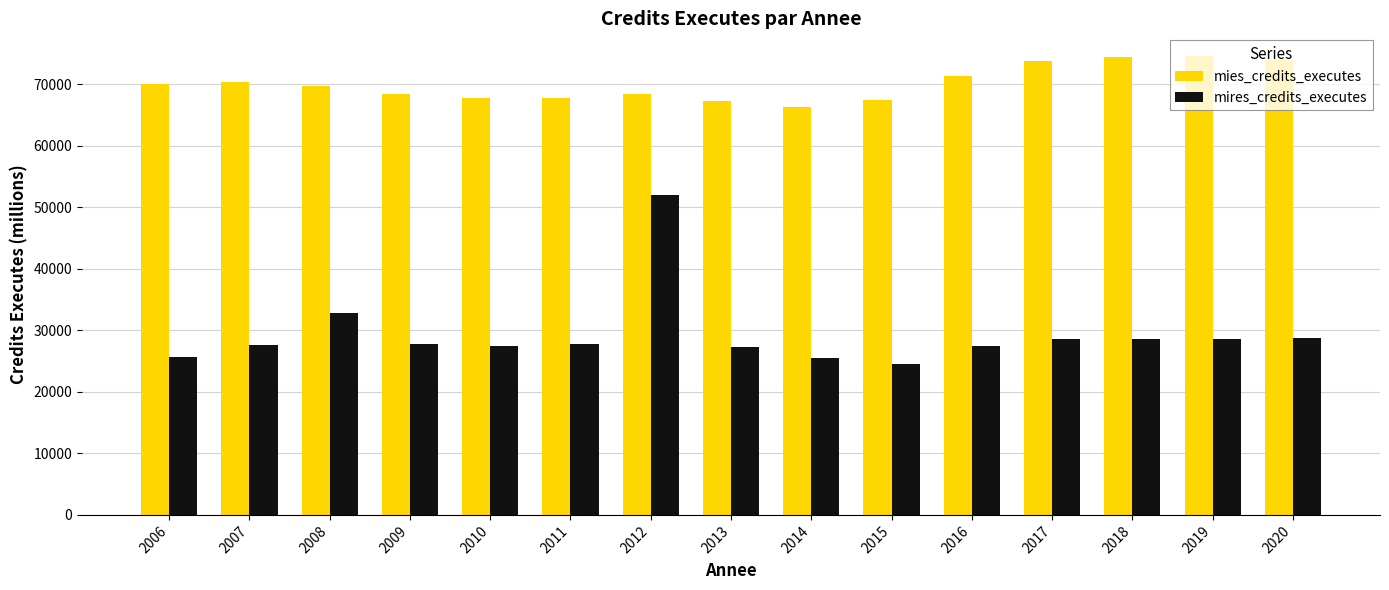

What is the average value of the mires_credits_executes series?

29363